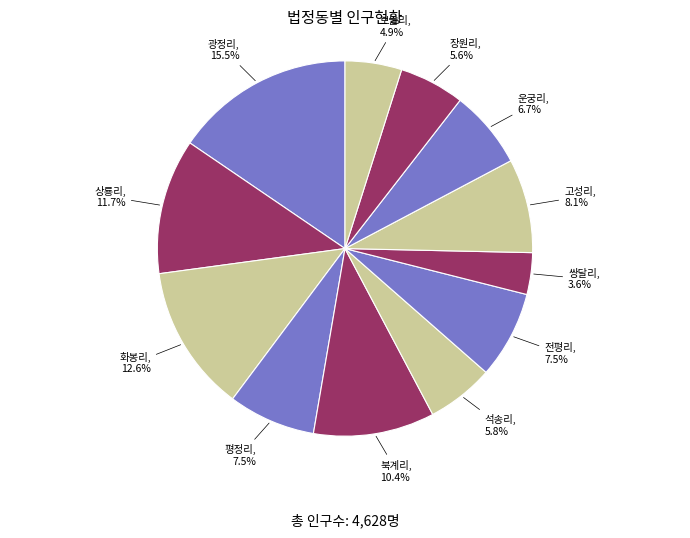

Rank the categories by value from lowest to highest.

쌍달리, 보물리, 장원리, 석송리, 운궁리, 평정리, 전평리, 고성리, 북계리, 상룡리, 화봉리, 광정리